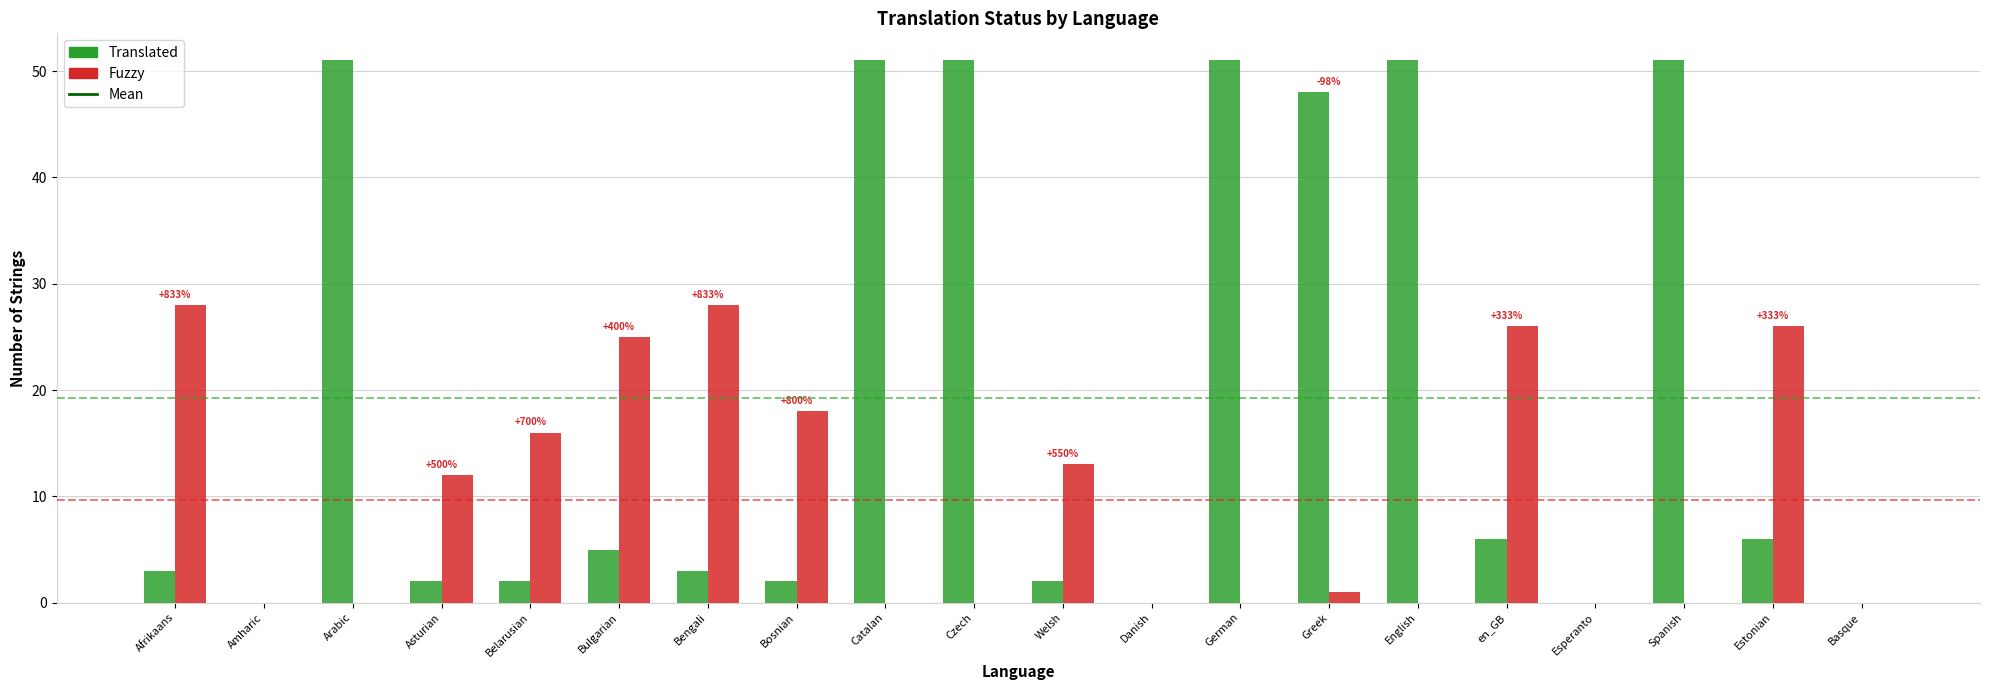

What is the total value across all series at en_GB?

32